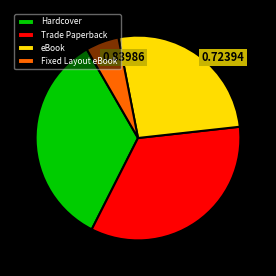

Do Fixed Layout eBook and eBook together represent more than half of the pie?

No